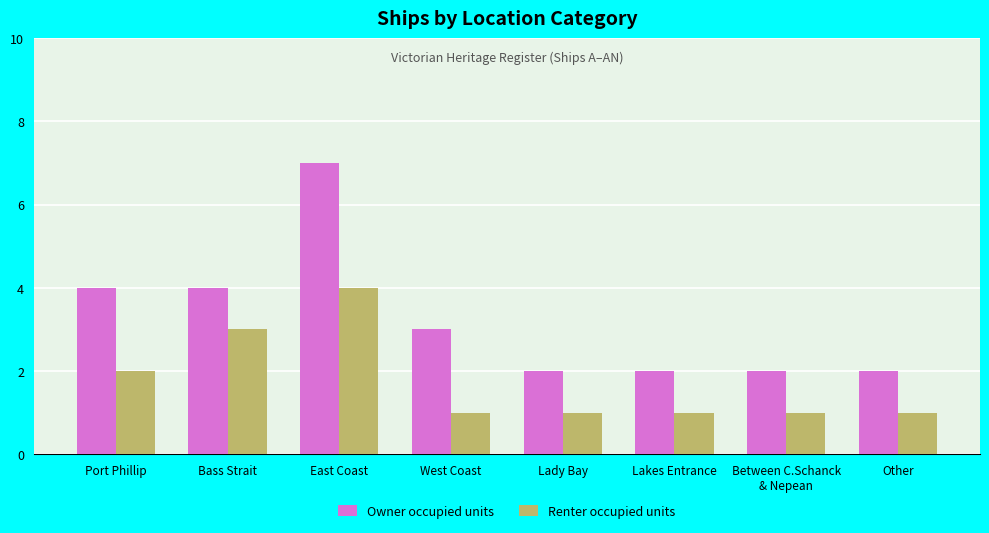

Rank the series at Port Phillip from highest to lowest value.

Owner occupied units, Renter occupied units